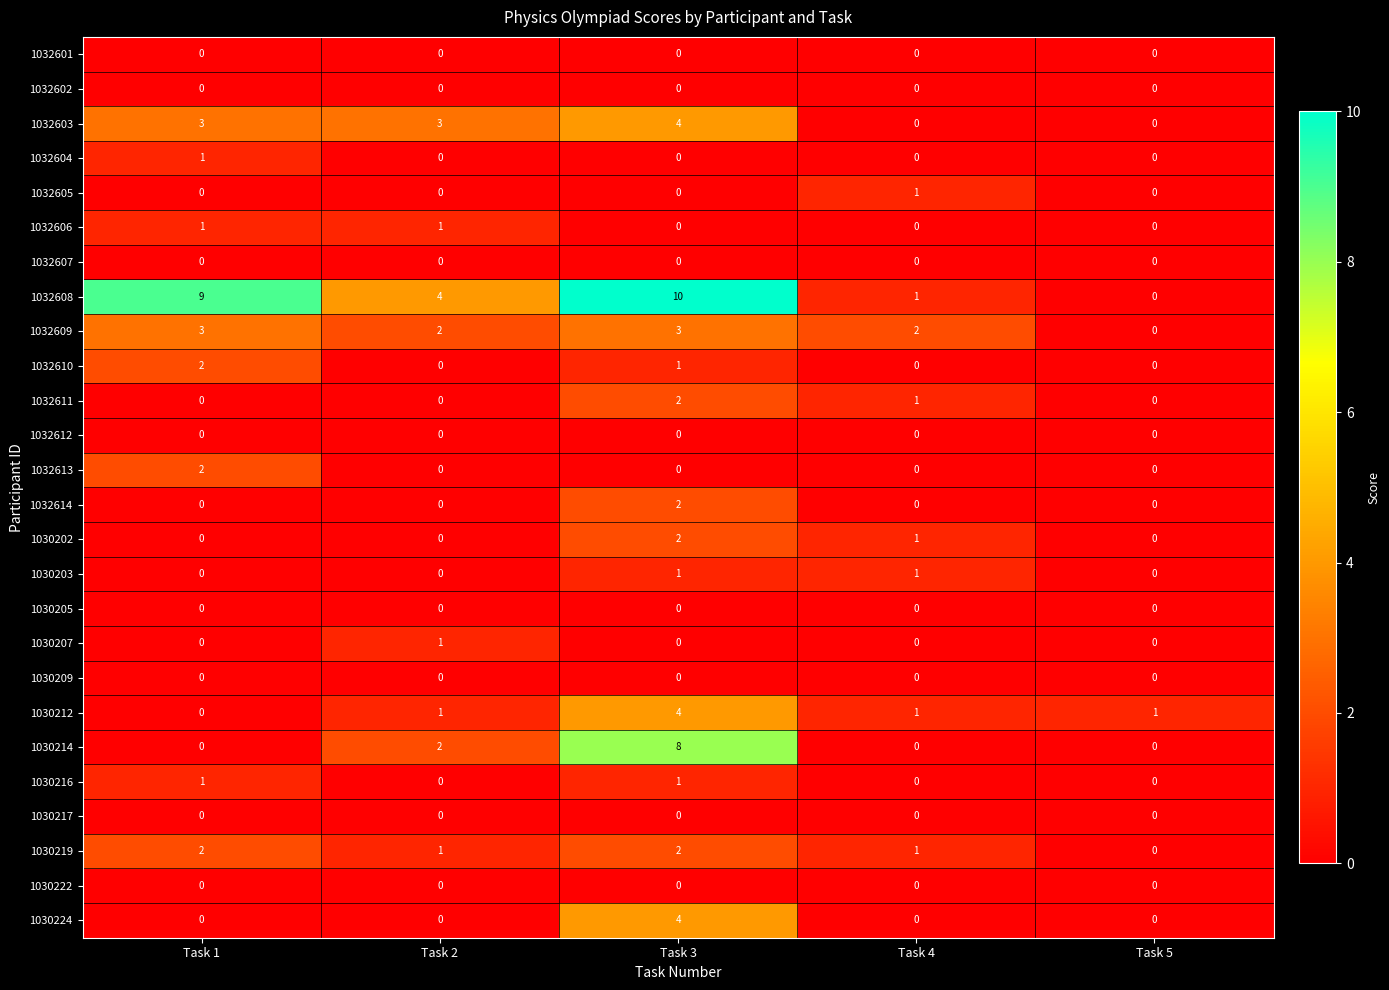

Which series has the largest total across all categories?

1032608